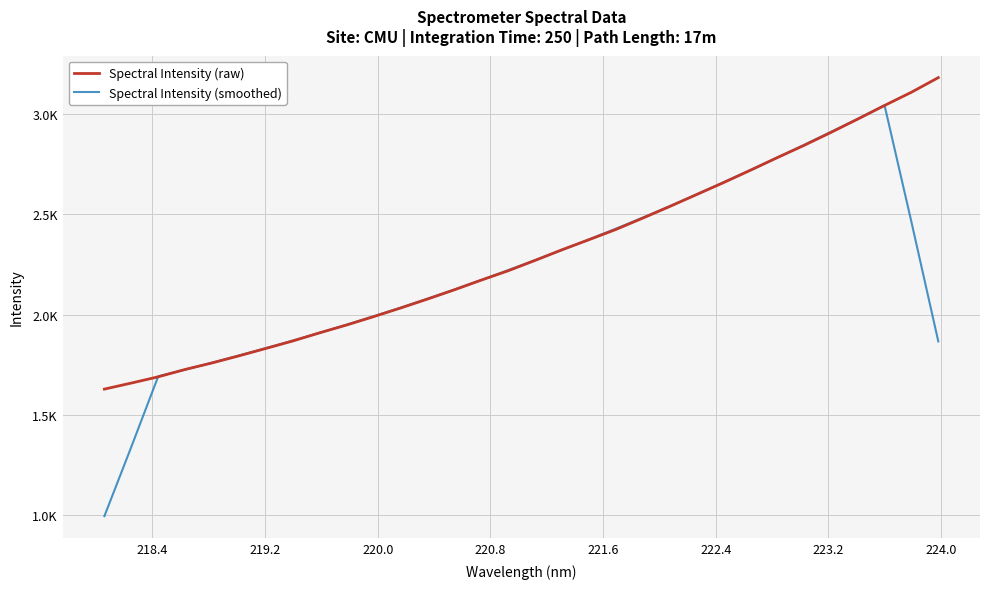

Does the chart have visible grid lines?

Yes